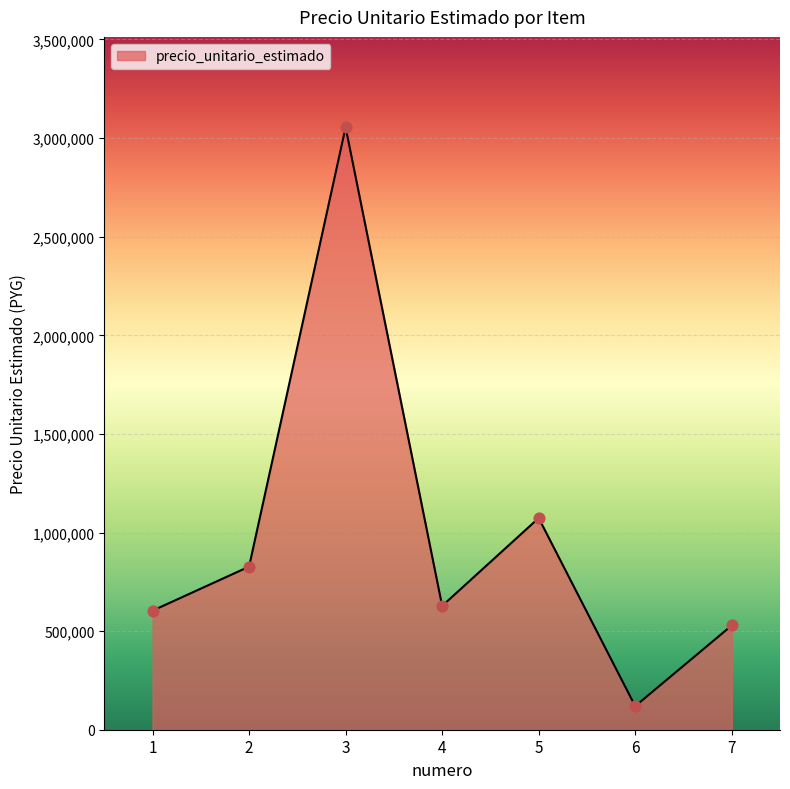

Which has a higher value, 3 or 4?

3